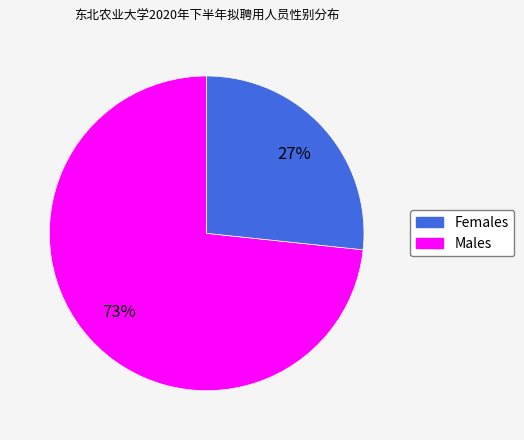

To the nearest percent, what is the average slice percentage?

50%